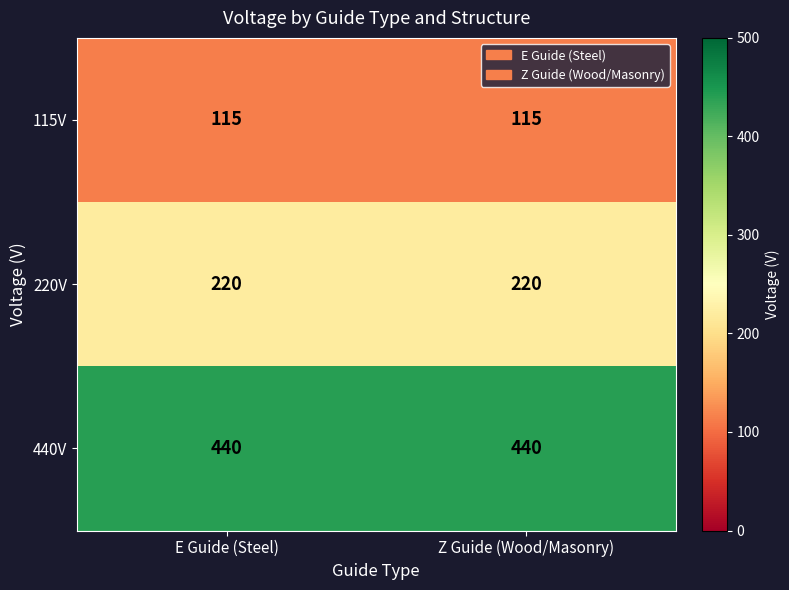

What is the average value of the 220V series?

220